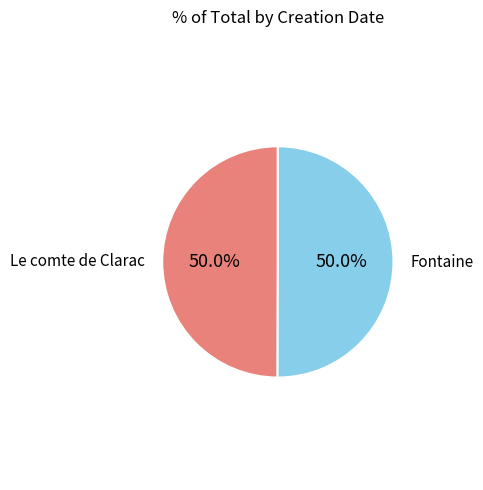

Count the number of slices in the pie.

2